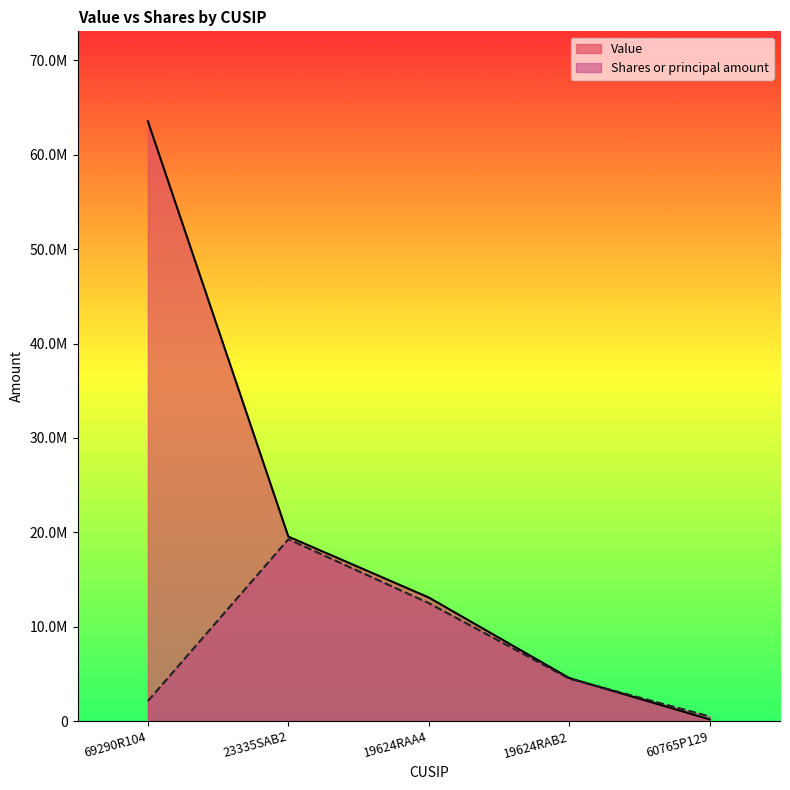

What position from the left is 19624RAB2?

4